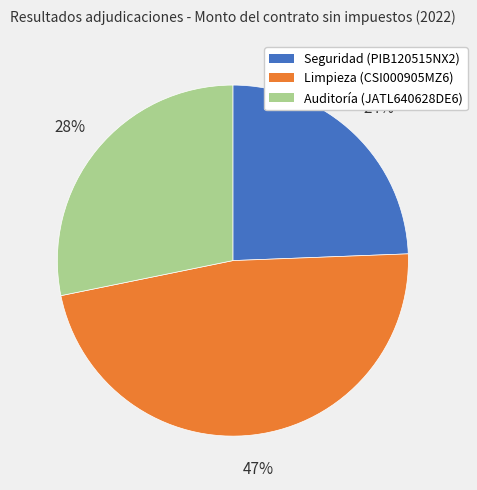

How many slices are in this pie chart?

3